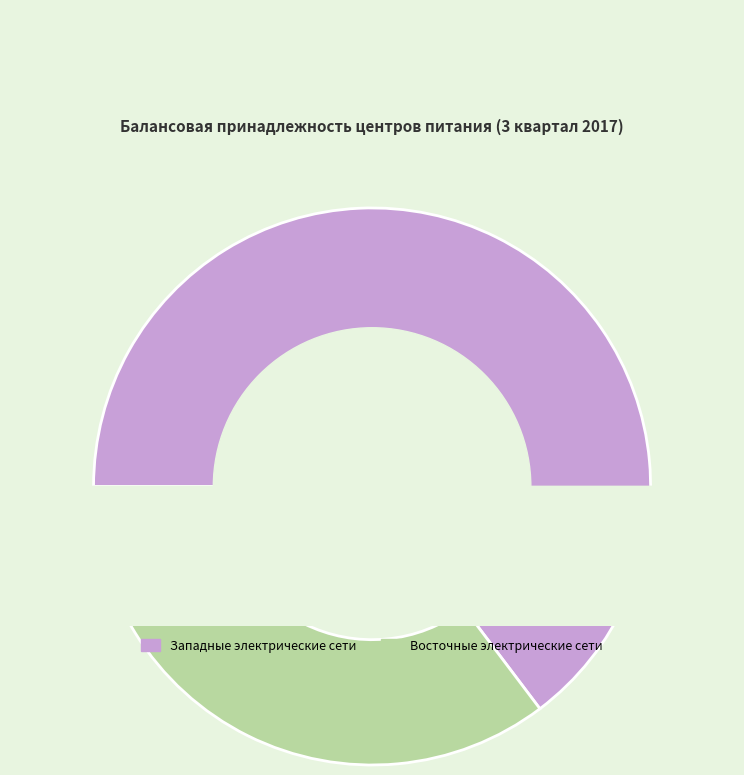

Which category has the biggest portion of the pie?

Западные электрические сети